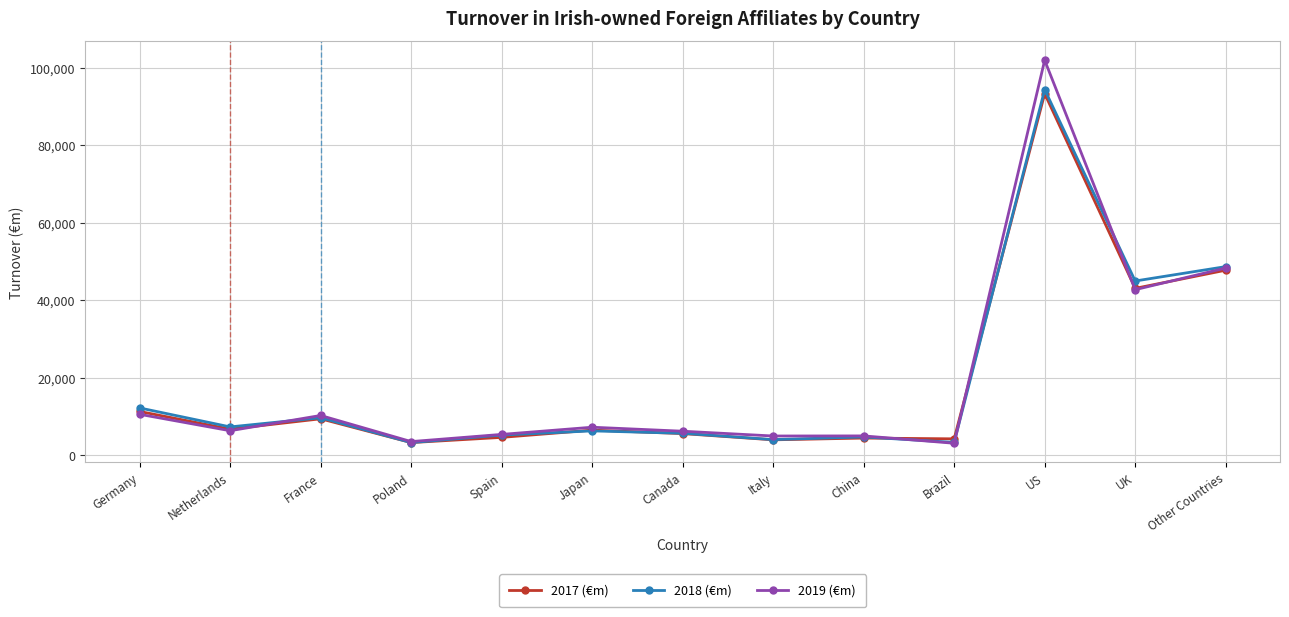

Where is 2019 (€m) nearest to the value 52508?

Other Countries